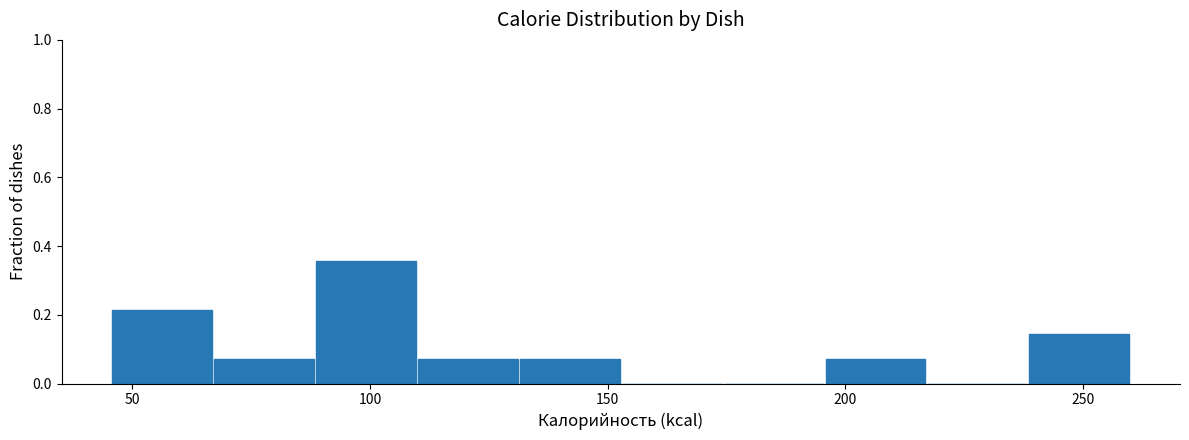

Which range on the x-axis has the tallest bar?

90 to 110